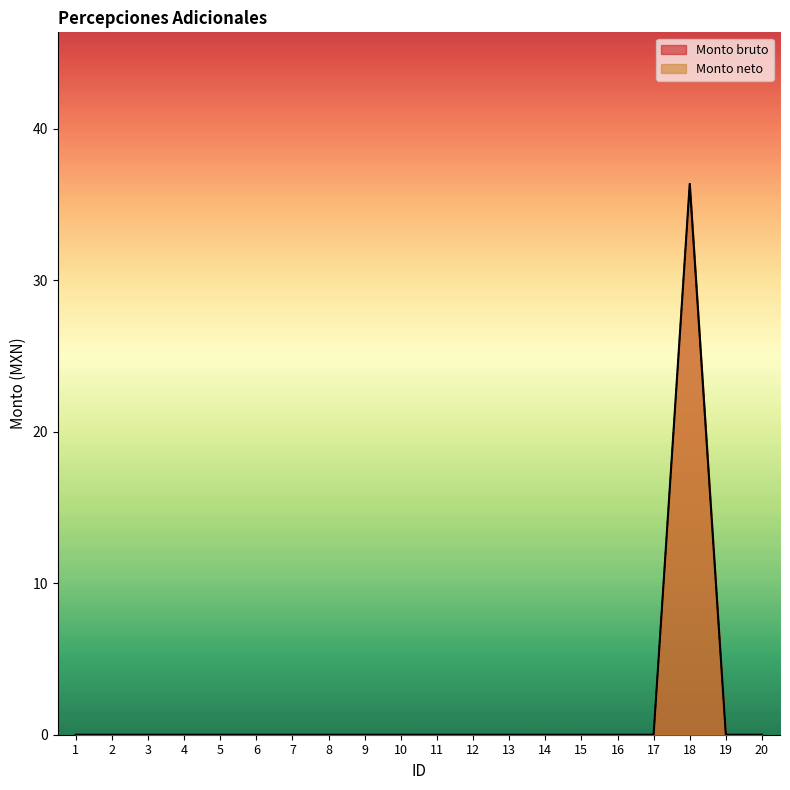

How many data points in Monto bruto are above 0?

1